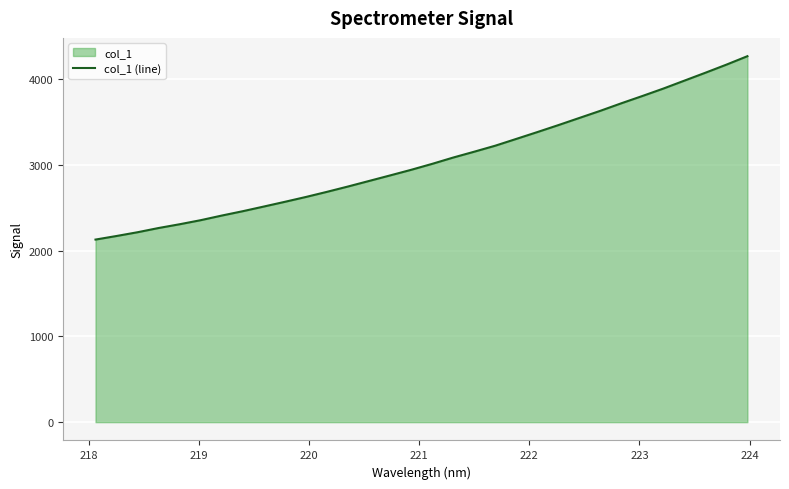

How many categories are shown in the chart?

32